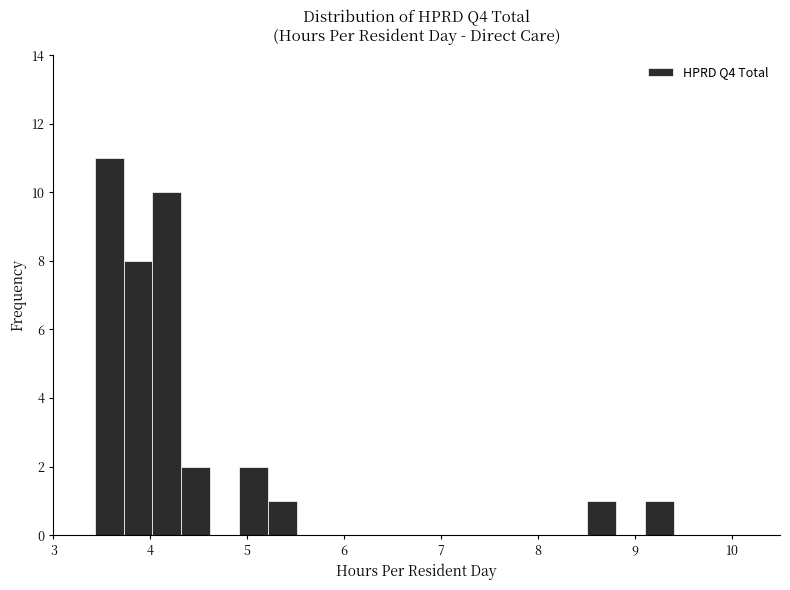

Around what value on the x-axis is the tallest bar? Give the approximate position of its centre, as read against the axis.

3.6